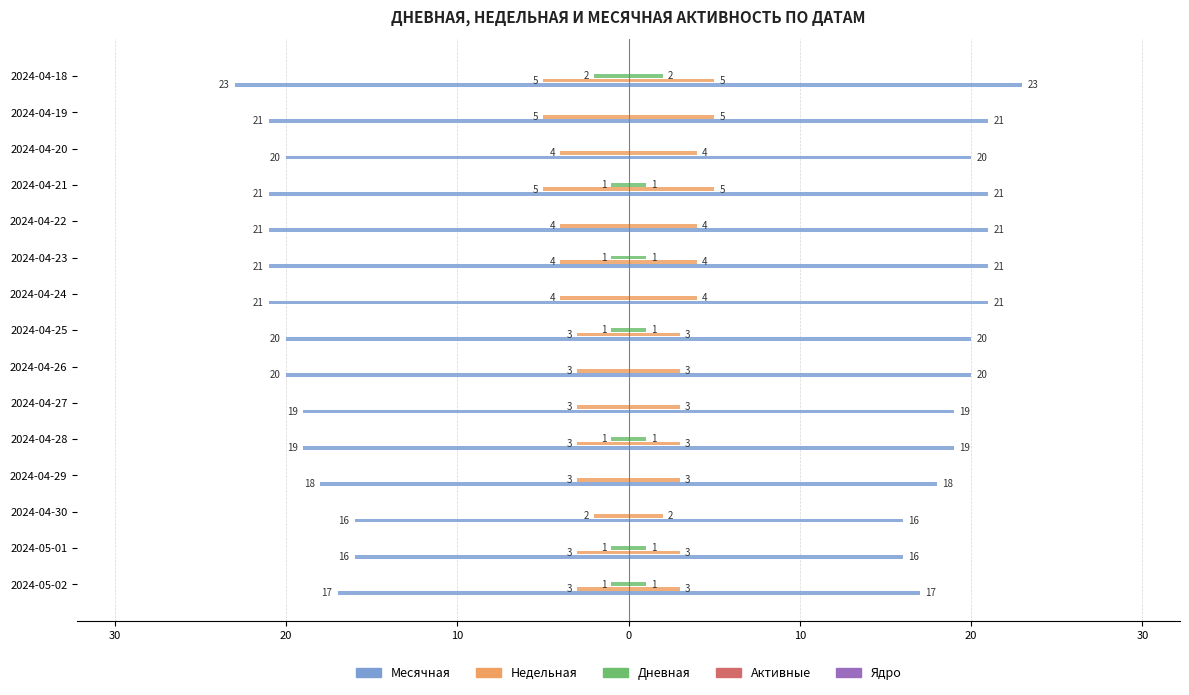

Is it true that Активные equals 0.1 at 20?

True